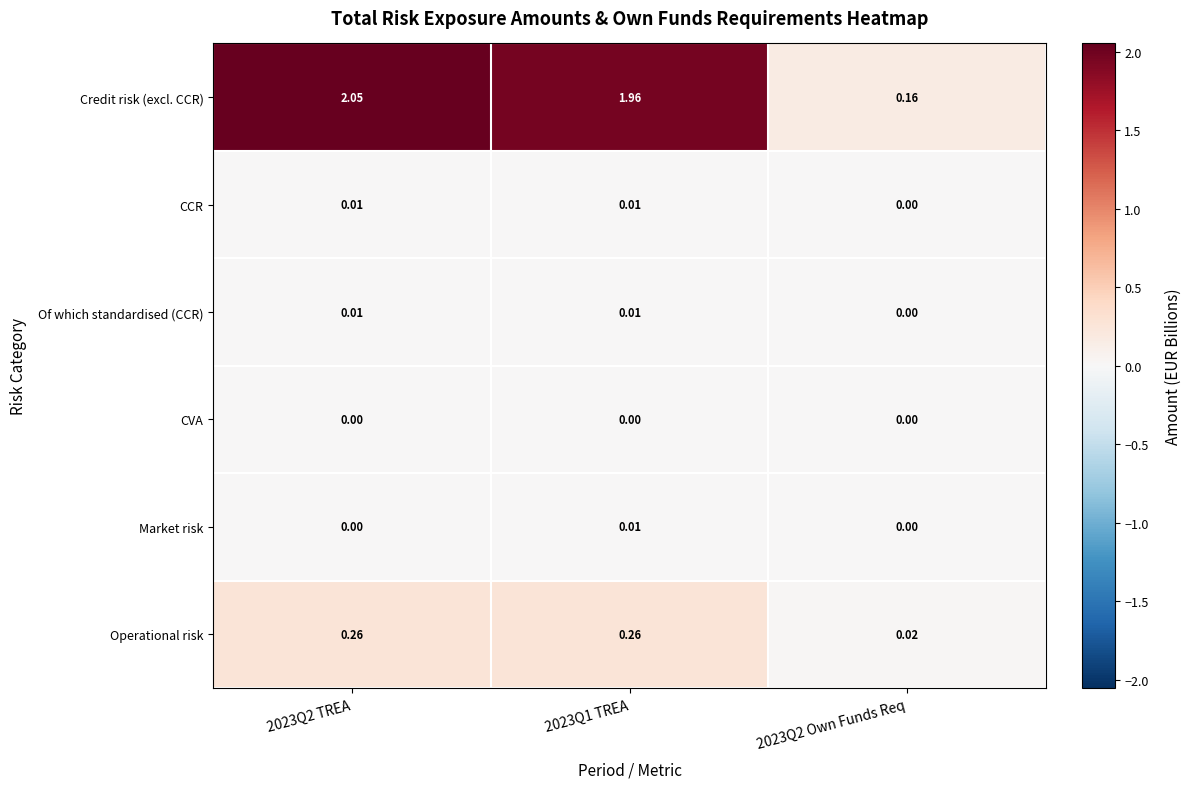

Is the value of Operational risk at 2023Q1 TREA greater than the value of CVA at 2023Q1 TREA?

Yes